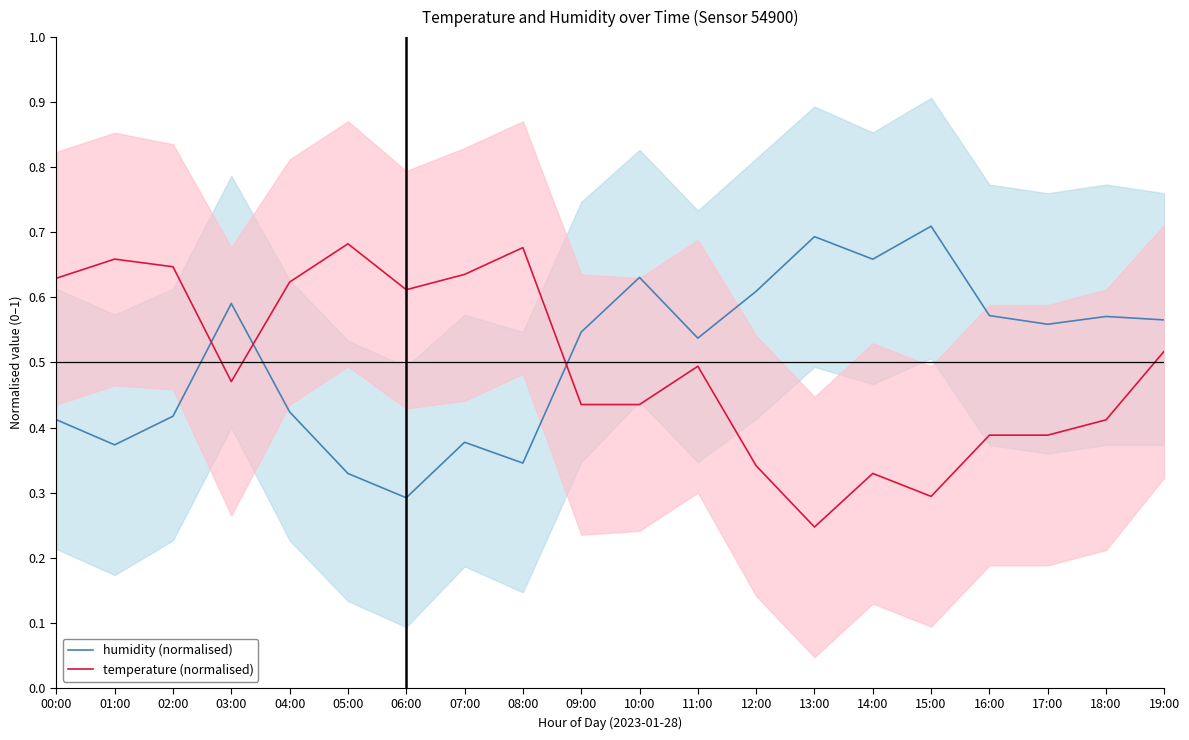

Which series has the largest total across all categories?

humidity (normalised)